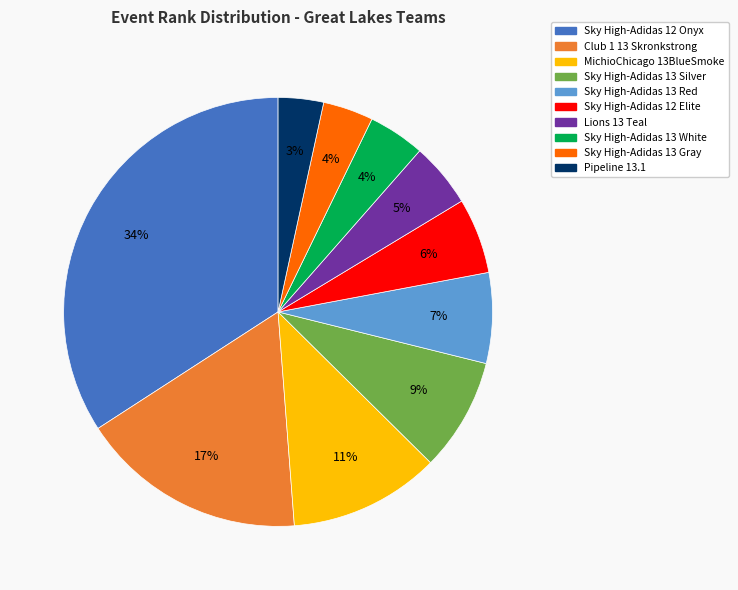

Is it true that Sky High-Adidas 13 Red is 21% of the pie?

False